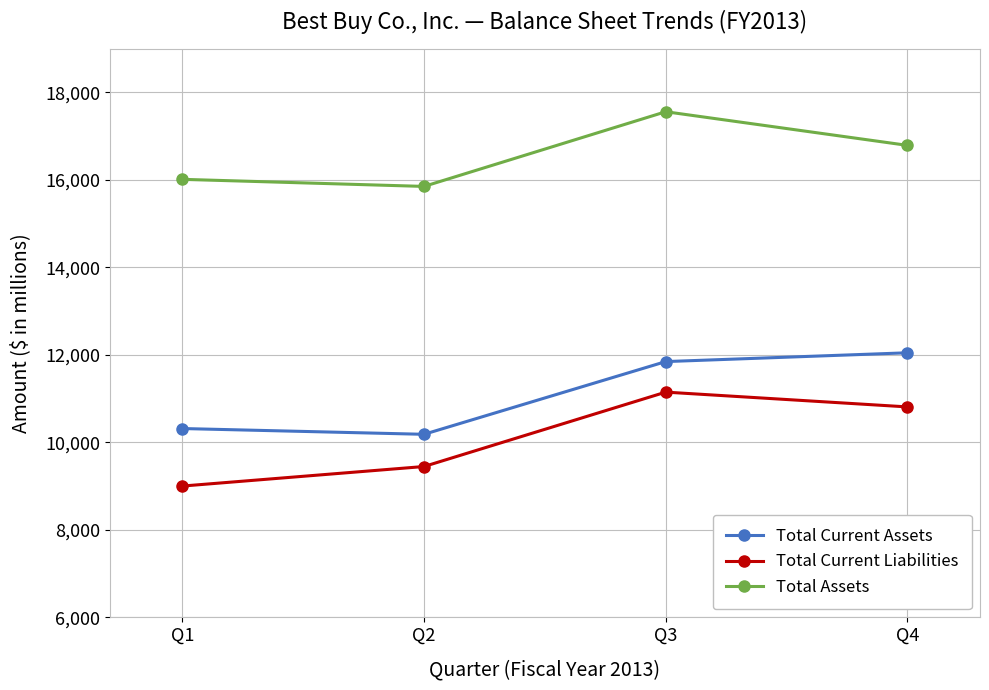

How many series are shown in this chart?

3